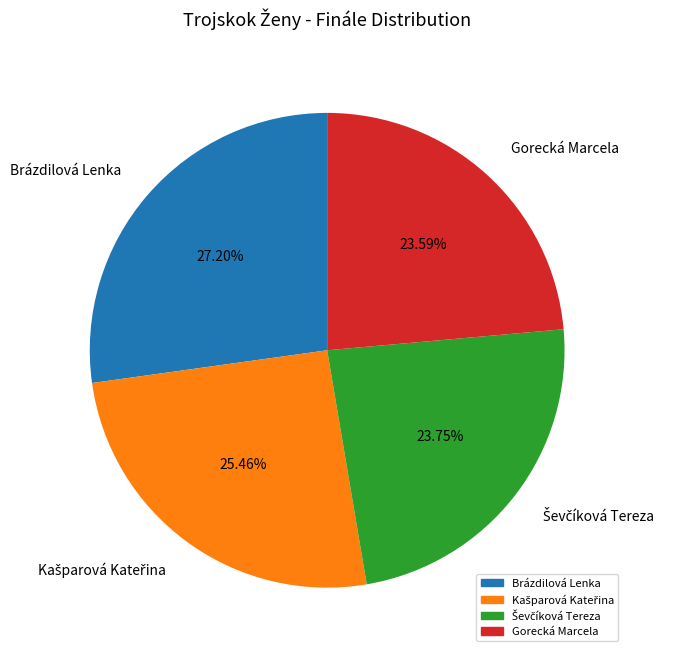

Which category has the biggest portion of the pie?

Brázdilová Lenka